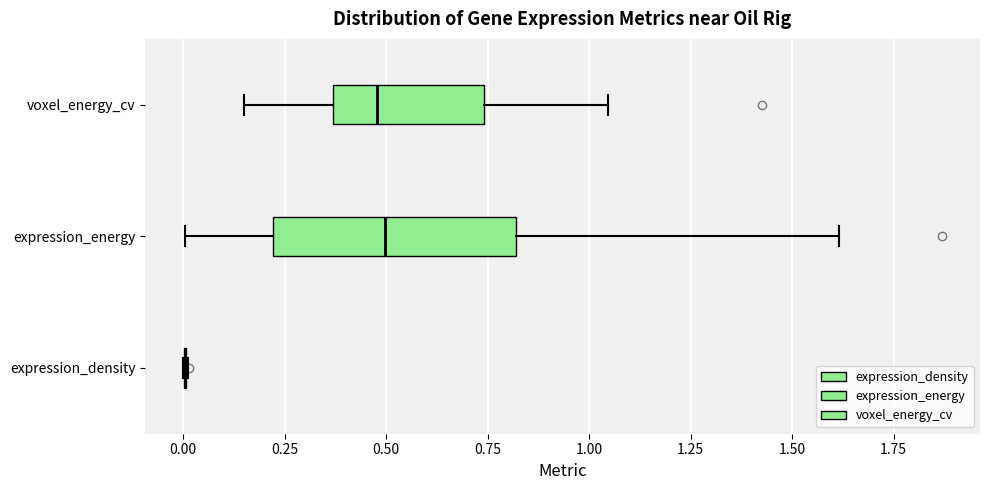

Where does the median line of the box for expression_energy sit on the x-axis? The values are not printed on the chart, so give them approximately, as read against the axis.

0.50